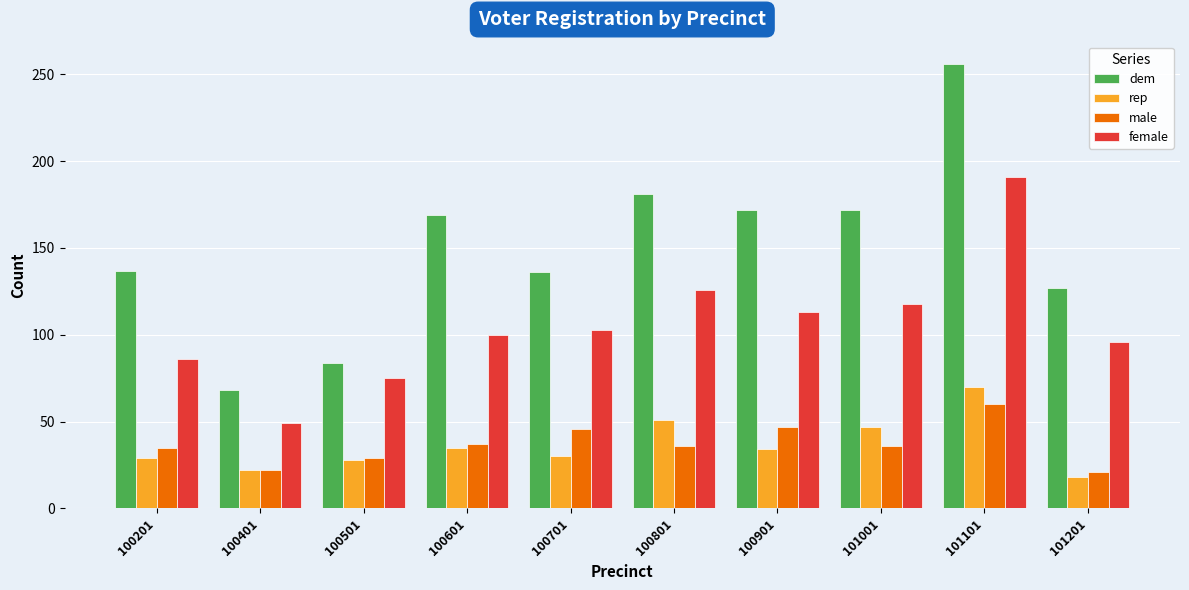

Is the value of male at 100801 greater than the value of dem at 101001?

No